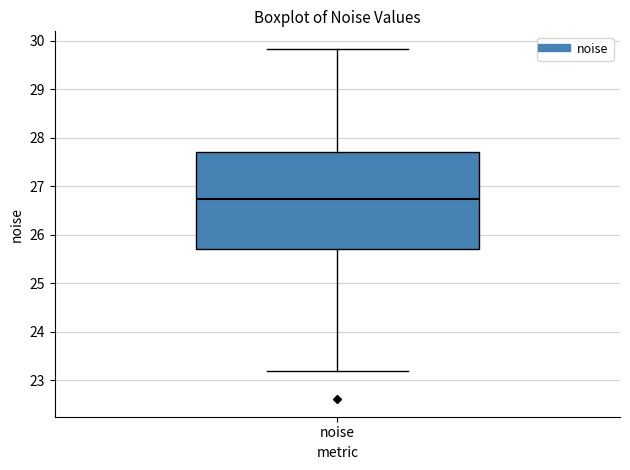

Where is the upper edge of the box for noise on the y-axis? The values are not printed on the chart, so give them approximately, as read against the axis.

27.7